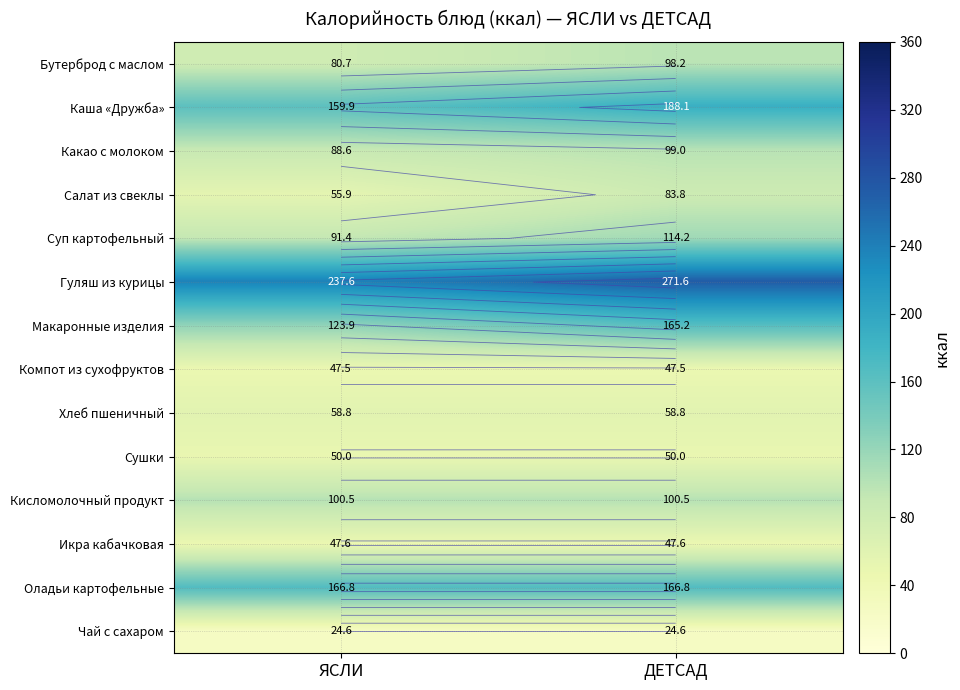

The Суп картофельный series shows 91.4 at ЯСЛИ. True or false?

True